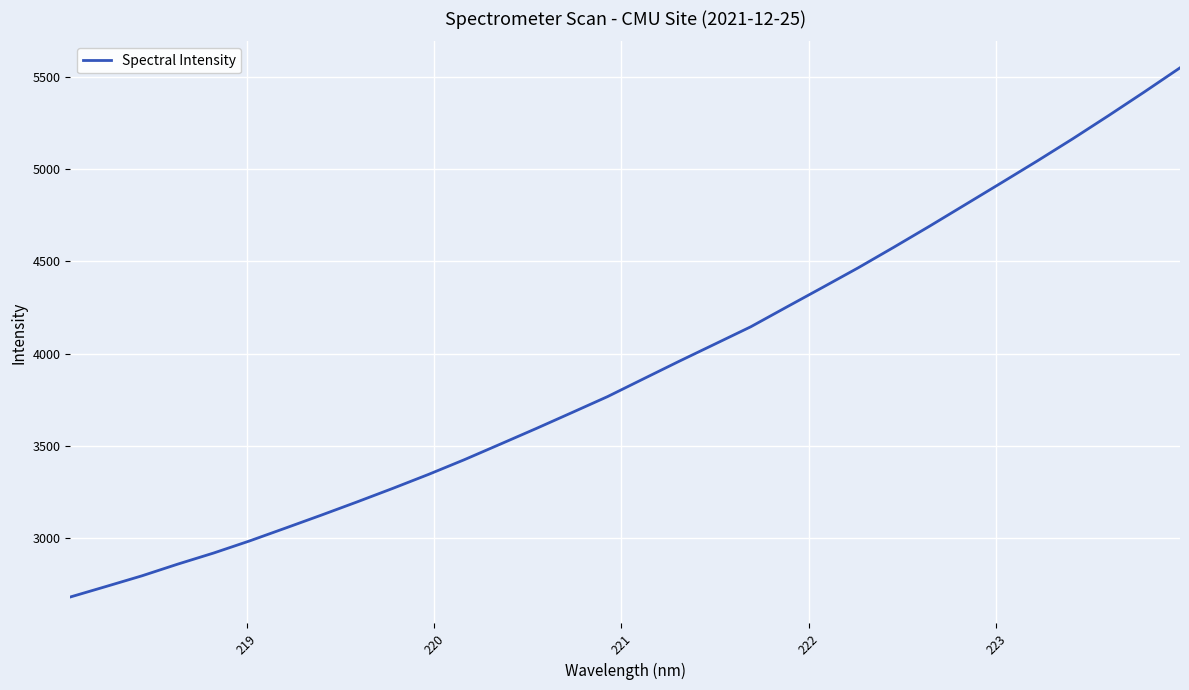

What is the difference between the maximum and minimum values?

2867.7